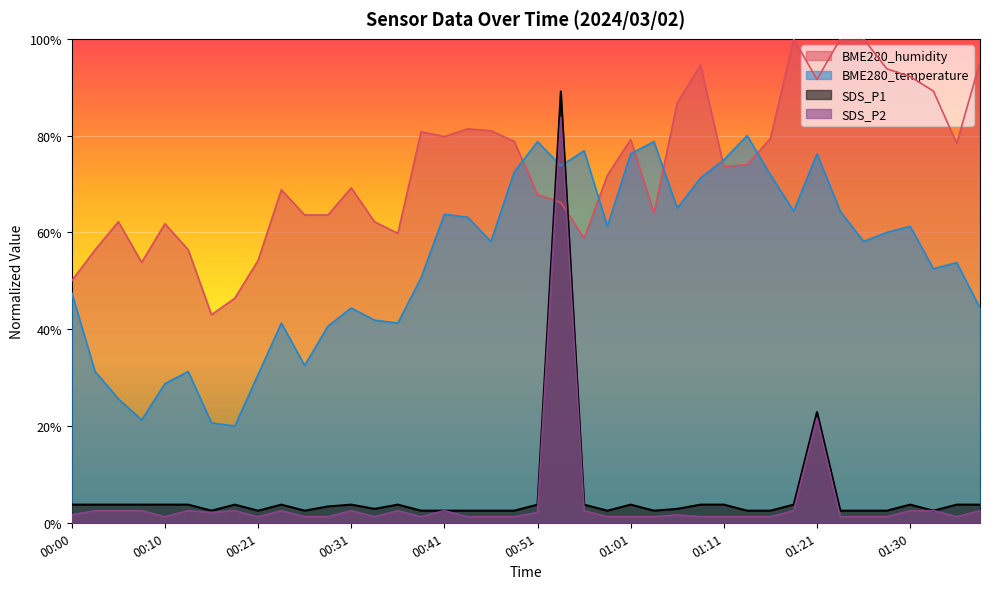

What is the minimum value for SDS_P1?

2.5